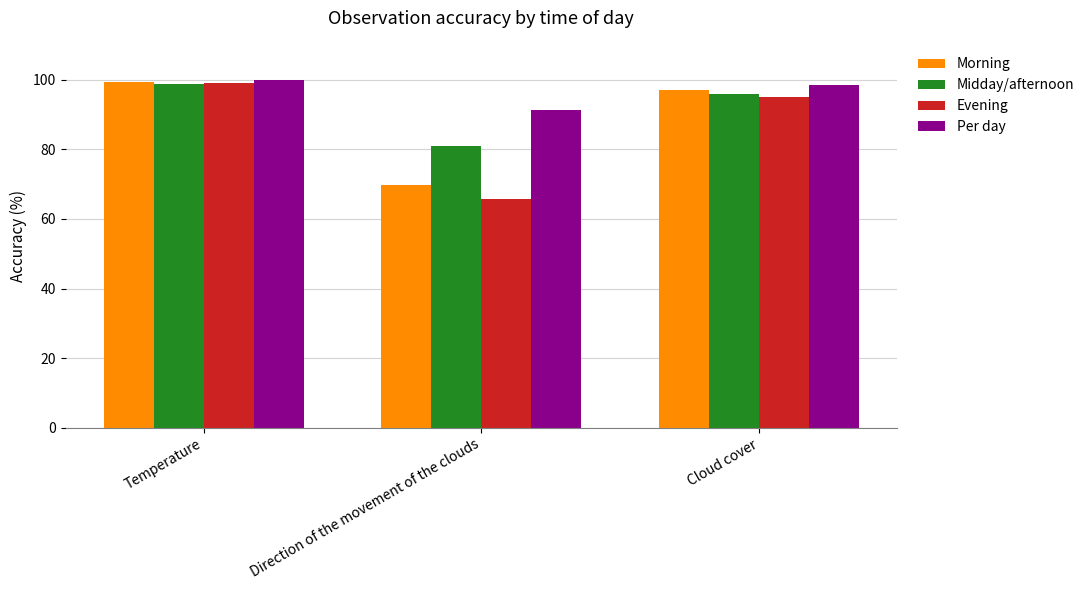

True or false: Midday/afternoon has a value of 19.8 at Temperature.

False